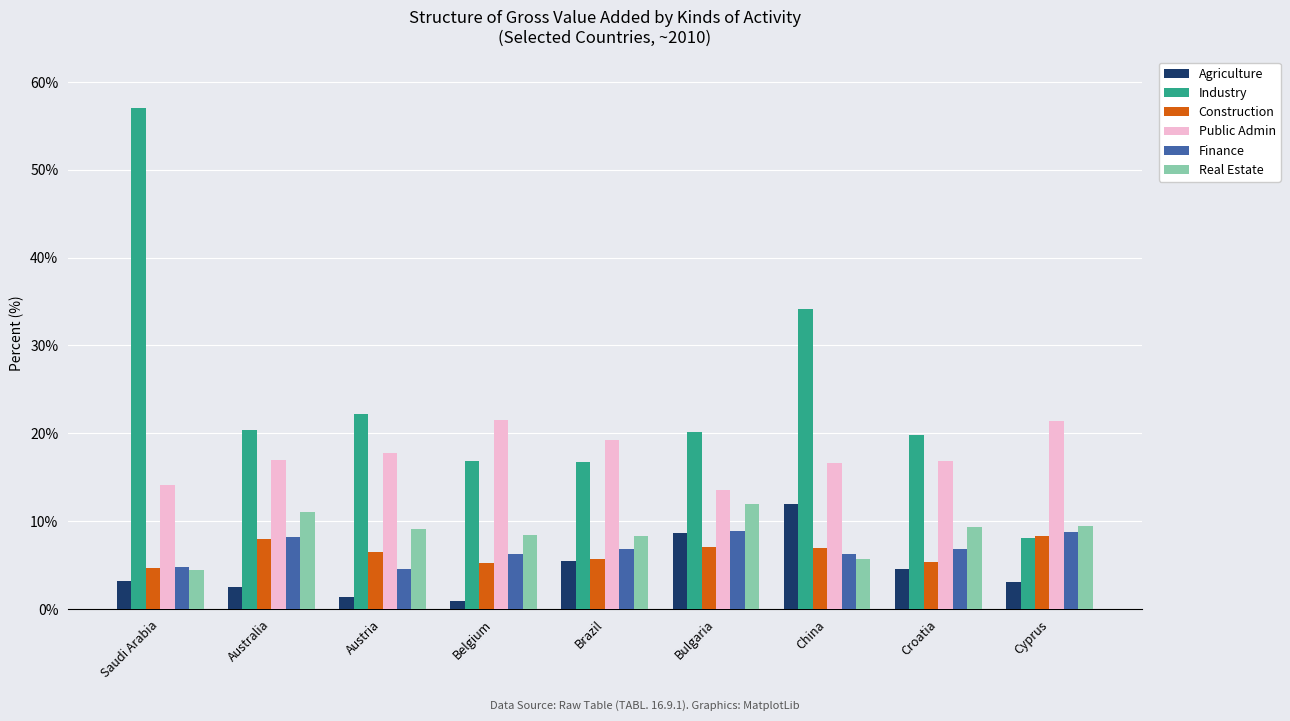

What is the sum of all Finance values?

61.4